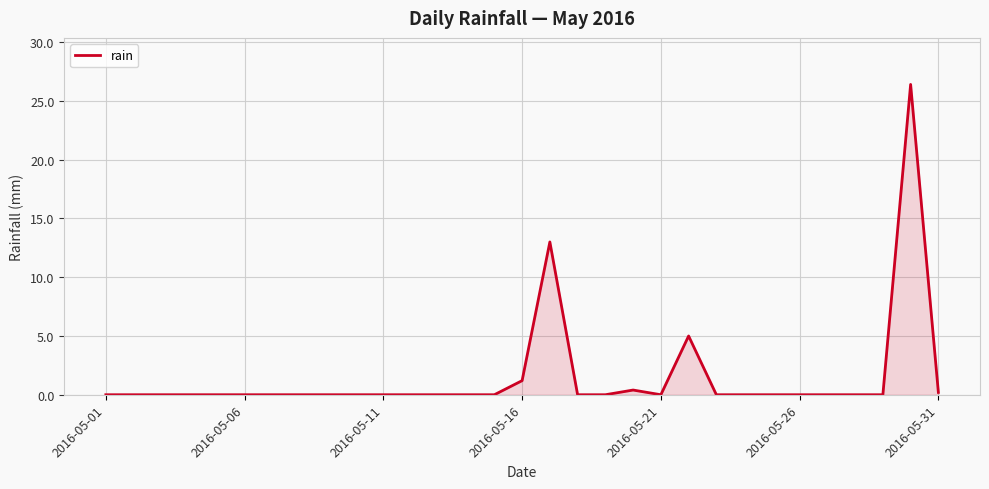

How many lines are shown in the chart?

1